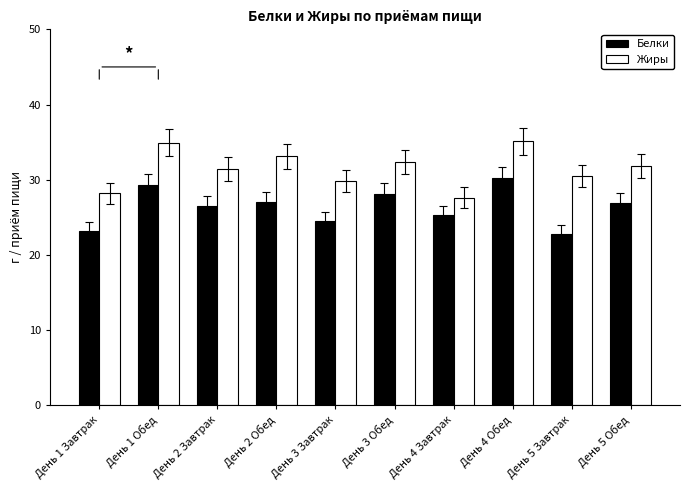

What is the total value across all series at День 3 Обед?

60.5